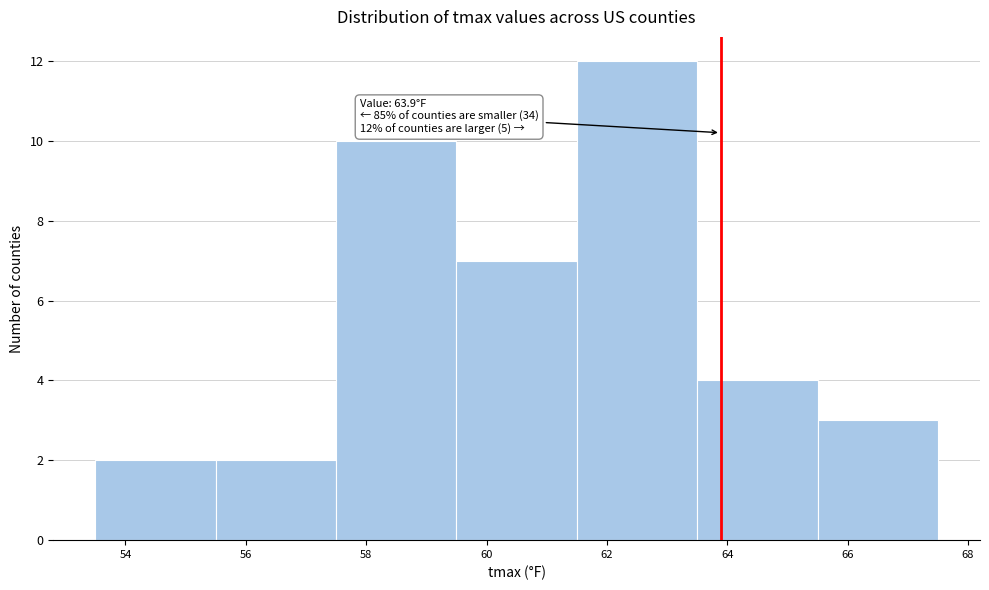

Which range on the x-axis has the tallest bar?

61.5 to 63.5